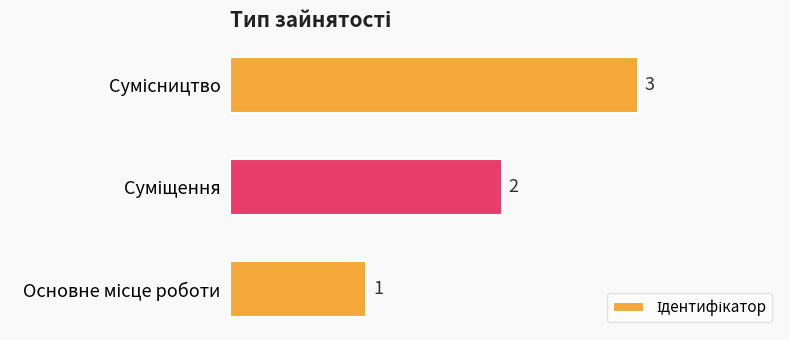

Count the values in the range 1 to 3.

3